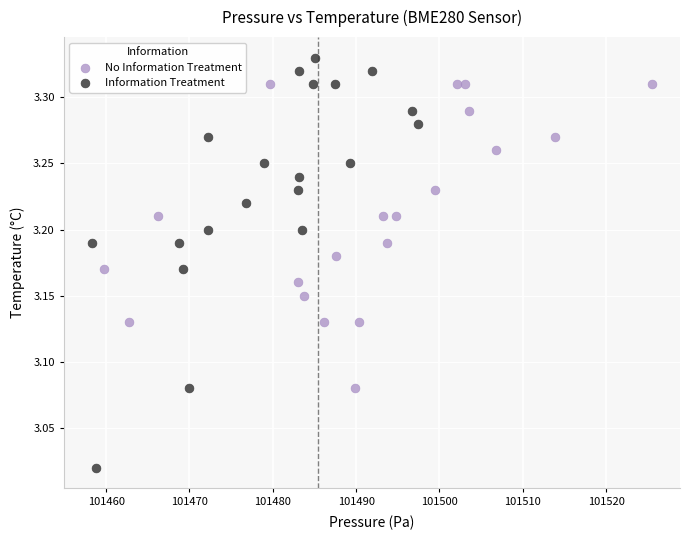

What are all the series names shown in the legend?

No Information Treatment, Information Treatment